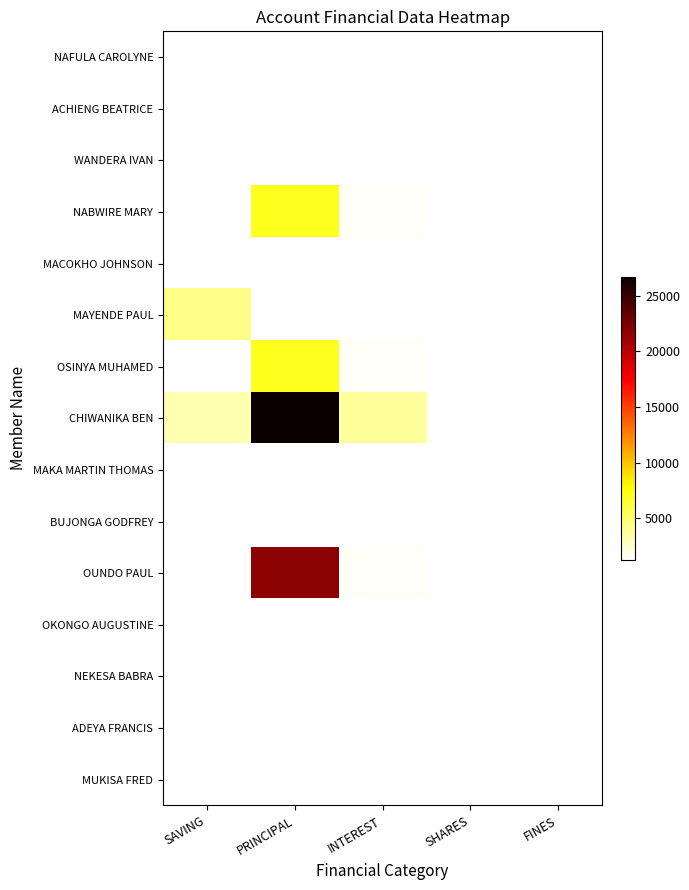

List the labels in order of MACOKHO JOHNSON value, largest first.

SAVING, PRINCIPAL, INTEREST, SHARES, FINES